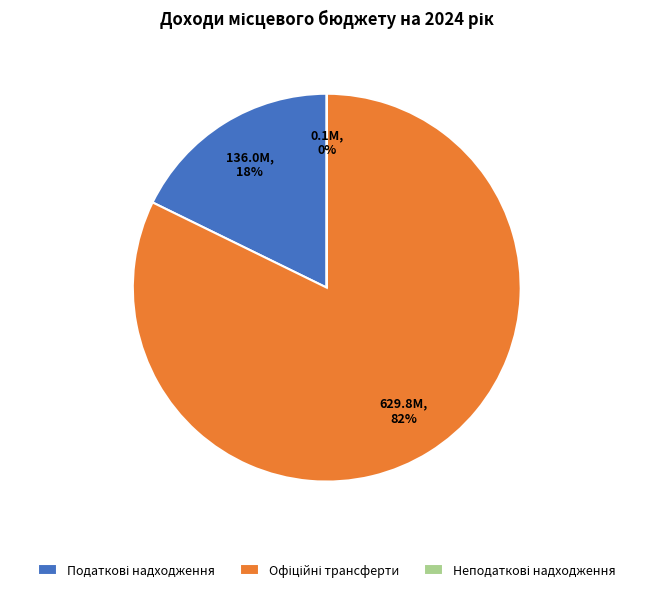

To the nearest percent, what is the difference between the largest and smallest slice percentages?

82%